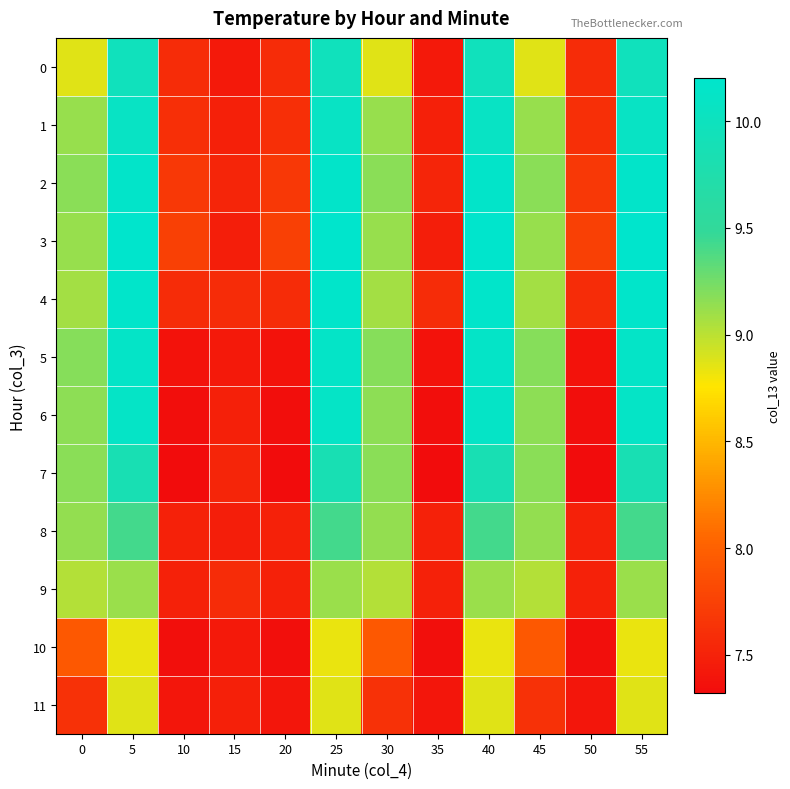

Which series has the widest spread of values?

6